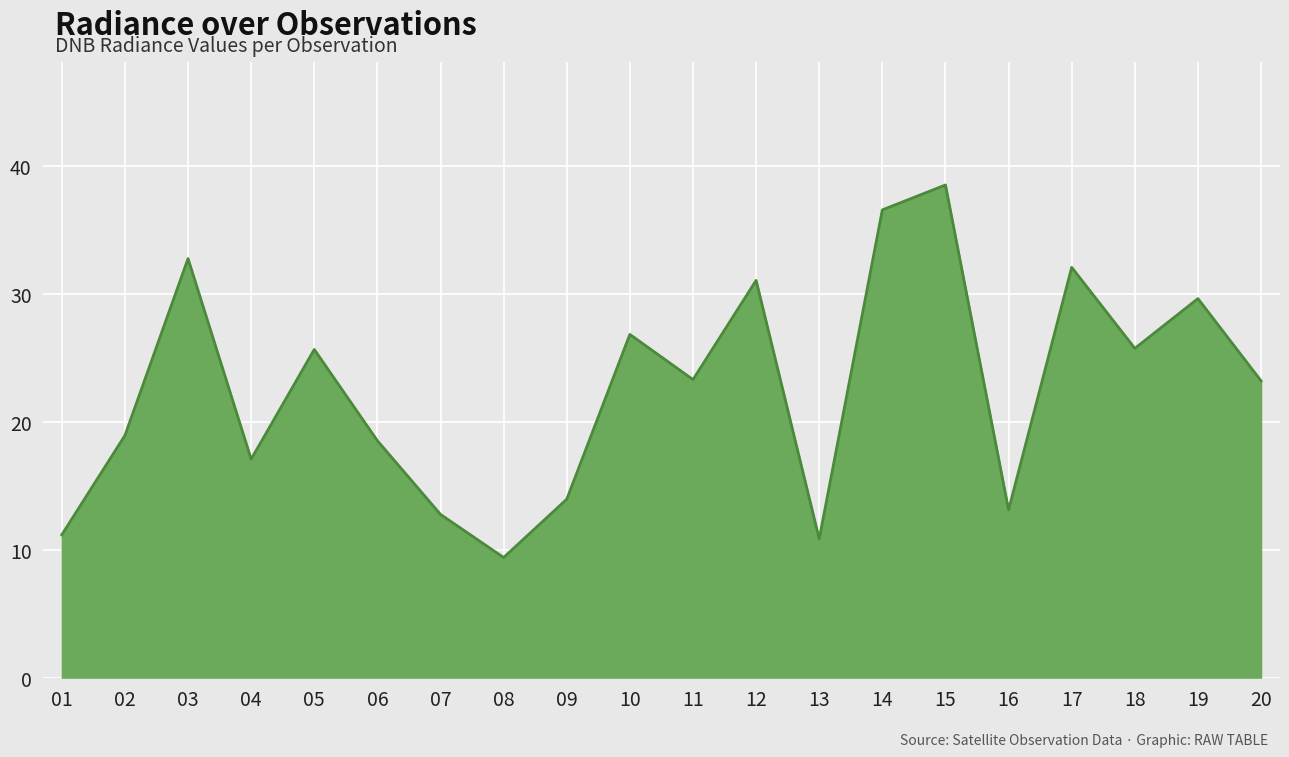

What is the difference between the values at 16 and 18?

12.6